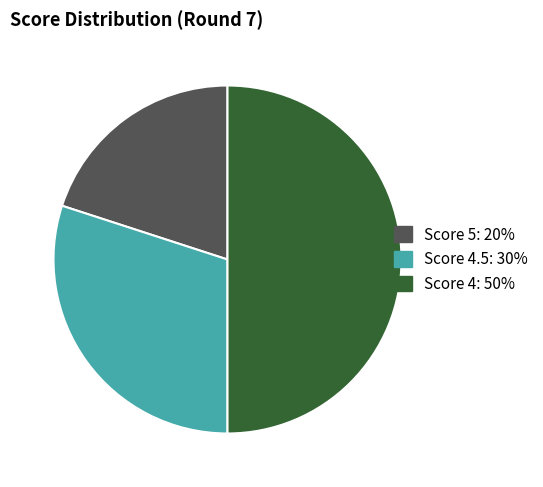

How many slices are in this pie chart?

3